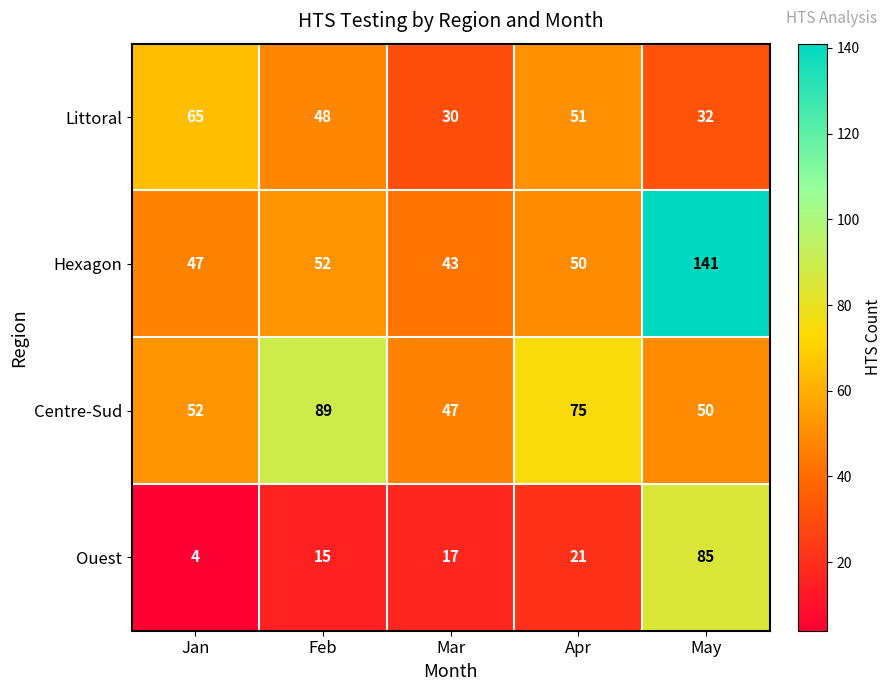

Reading right to left, extract all data points from this chart.

Littoral: May=32	Apr=51	Mar=30	Feb=48	Jan=65
Hexagon: May=141	Apr=50	Mar=43	Feb=52	Jan=47
Centre-Sud: May=50	Apr=75	Mar=47	Feb=89	Jan=52
Ouest: May=85	Apr=21	Mar=17	Feb=15	Jan=4